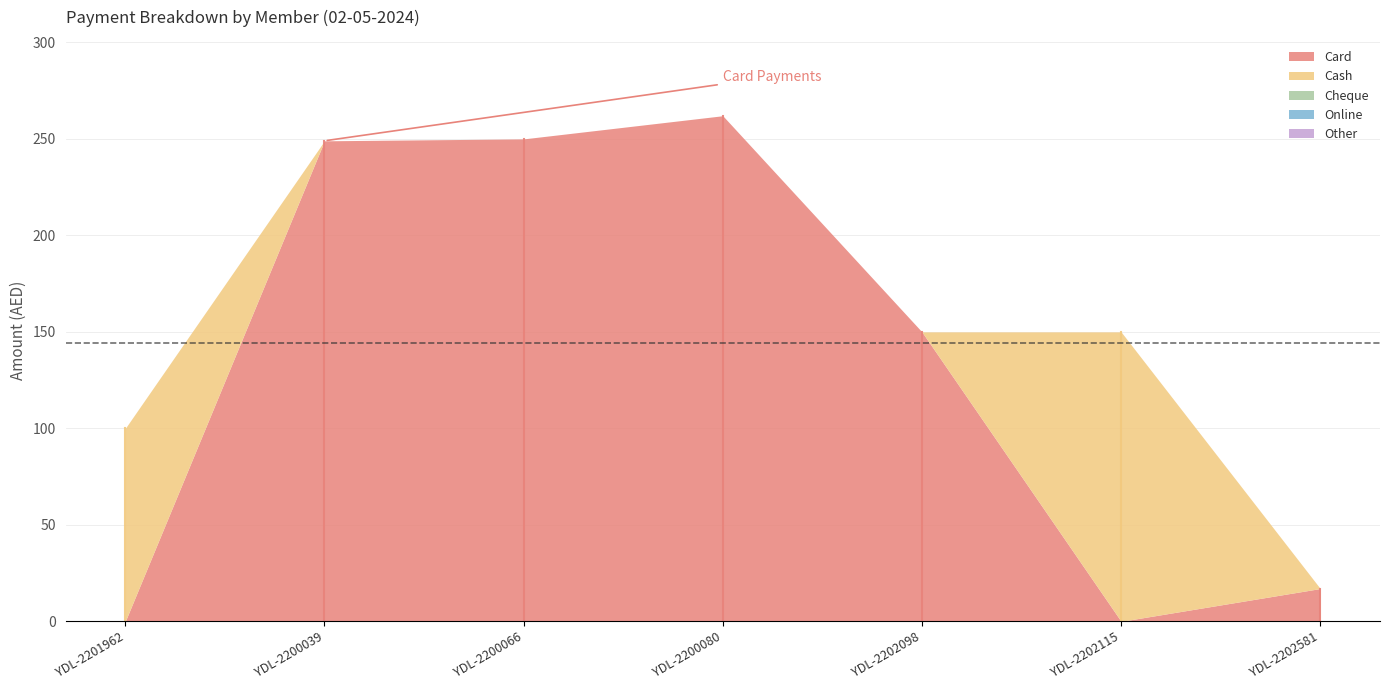

What is the difference between the maximum and minimum values in the Cash series?

150